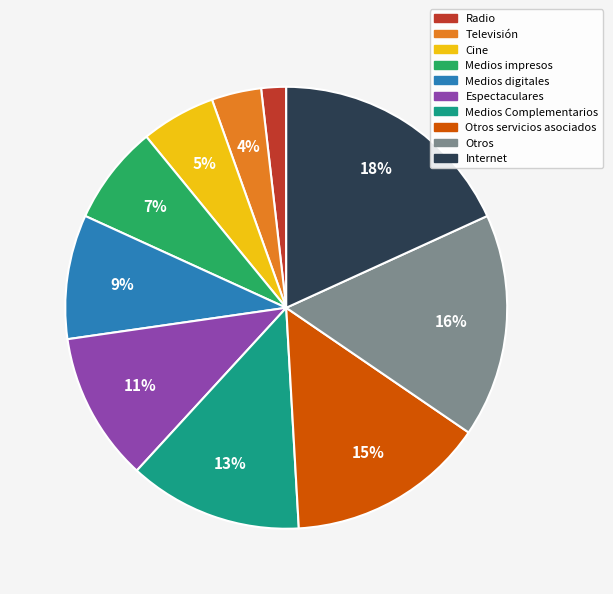

Which has a higher value, Medios Complementarios or Otros?

Otros